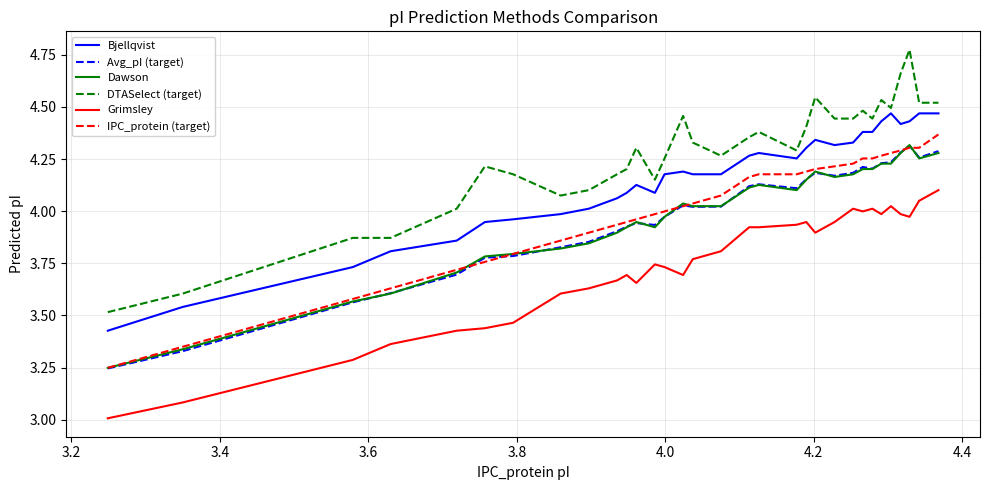

Which series has the widest spread of values?

DTASelect (target)